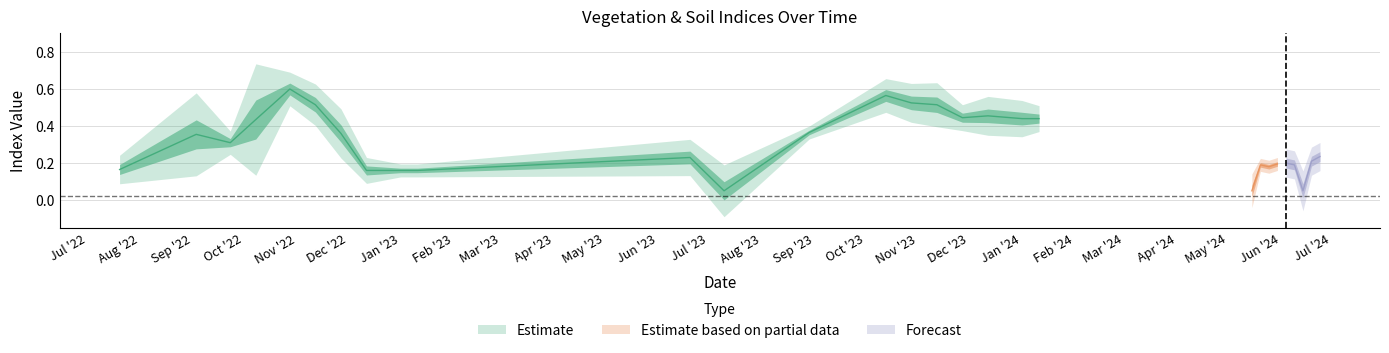

Which category has the highest value across all series?

28-10-2022